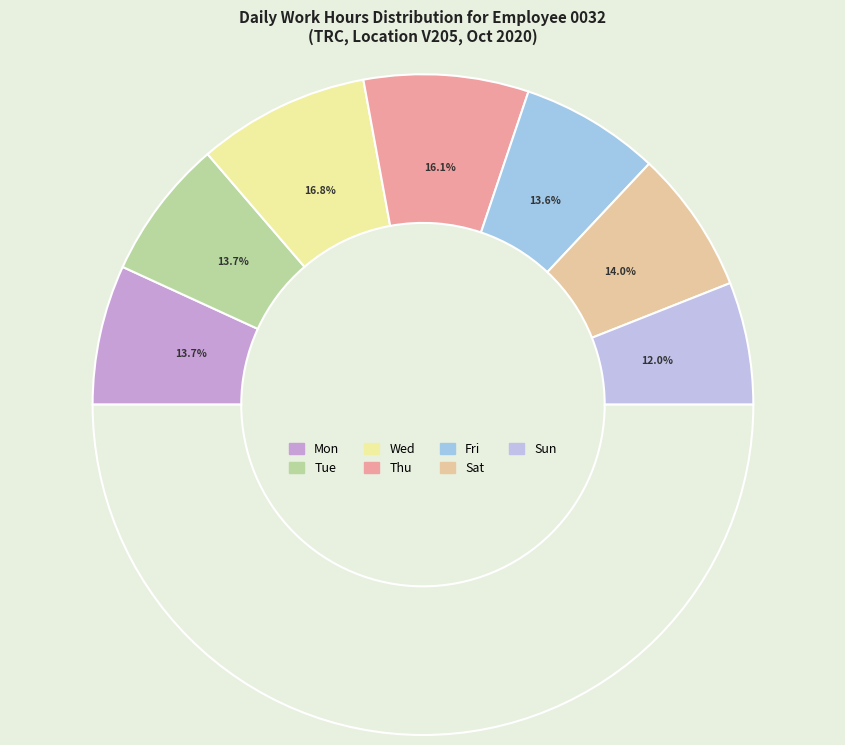

To the nearest percent, what portion does Sun represent?

12%